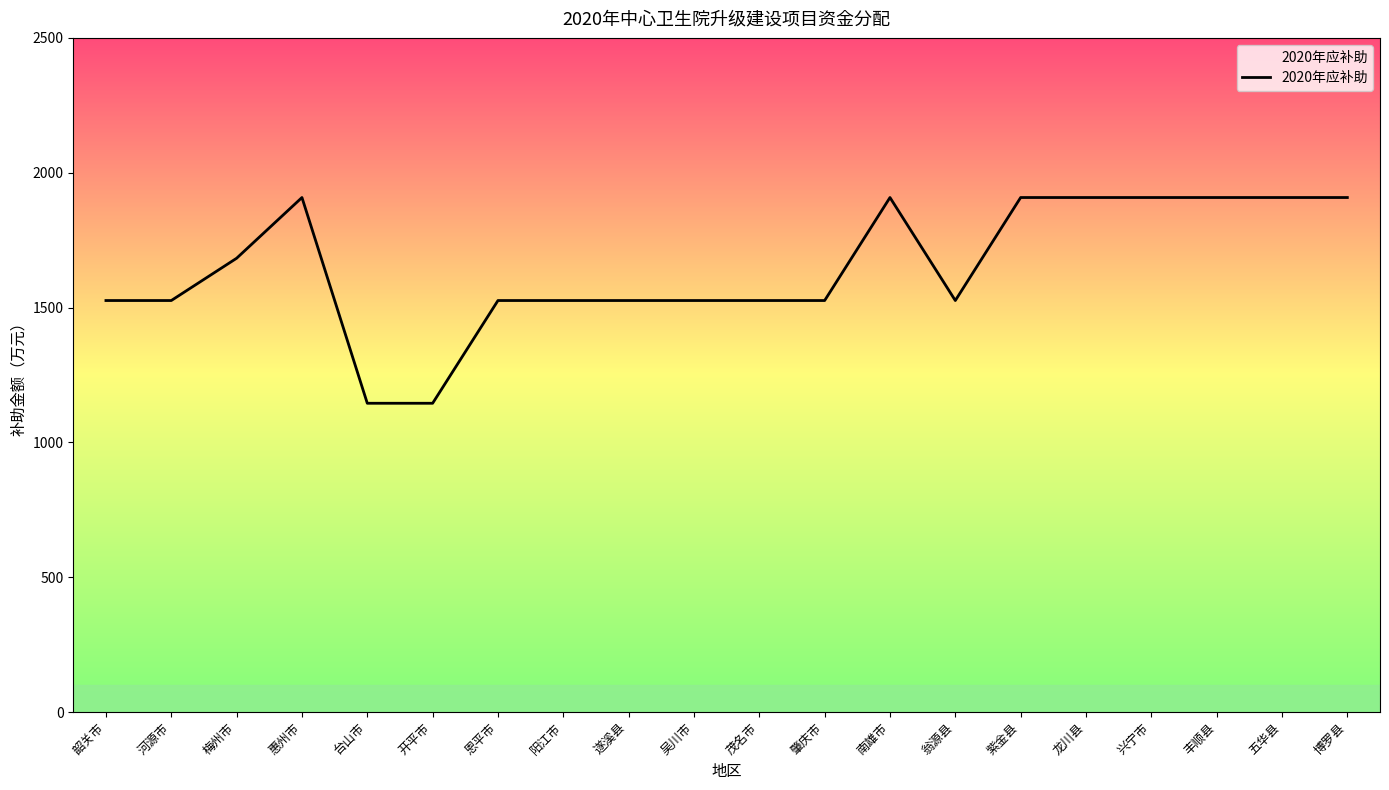

What is the sum of the values at 河源市 and 开平市?

2671.0